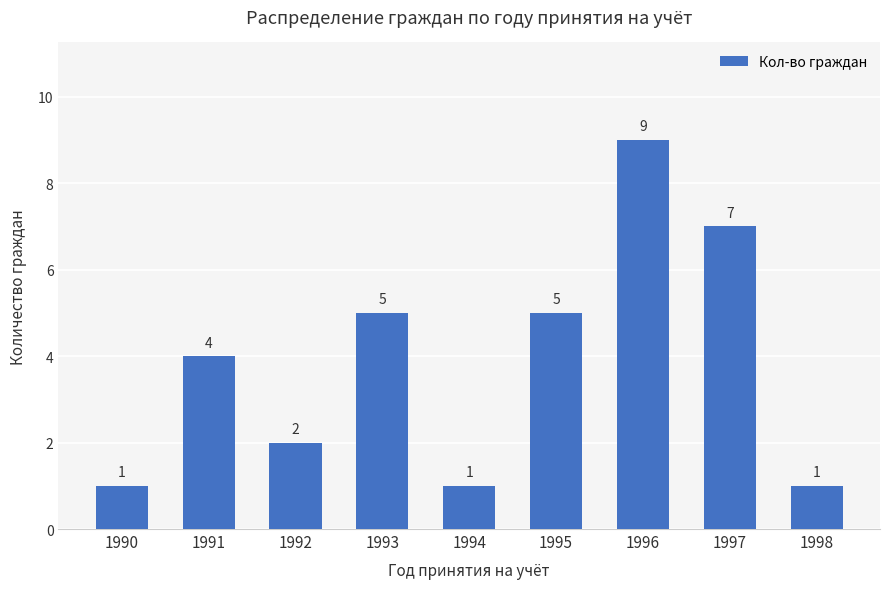

Approximately how many times larger is the value at 1995 compared to 1997?

0.7